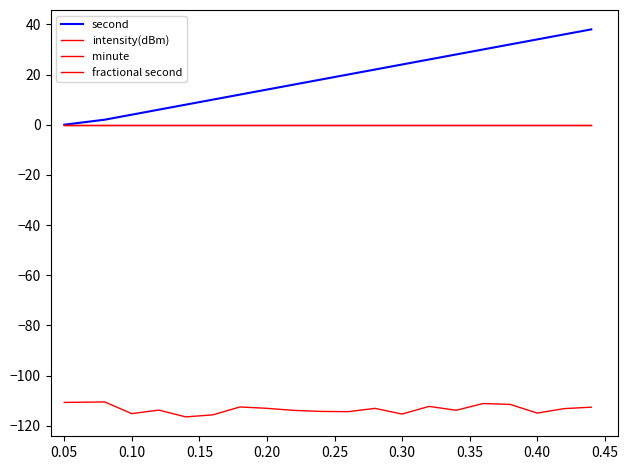

Is this an area chart (filled region under the line)?

No